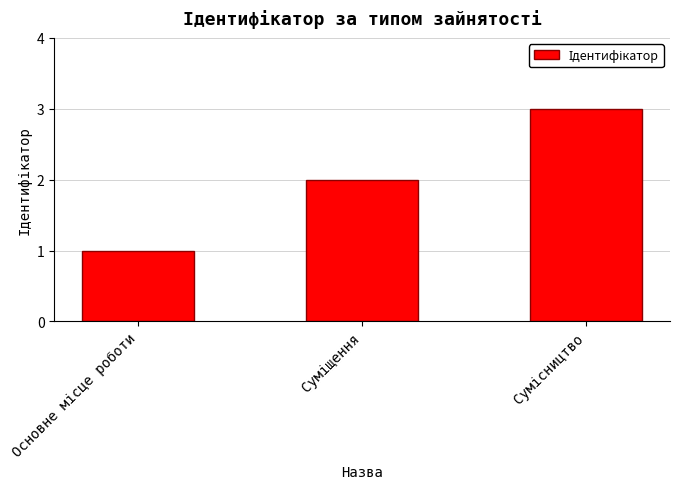

What is the sum of all values?

6